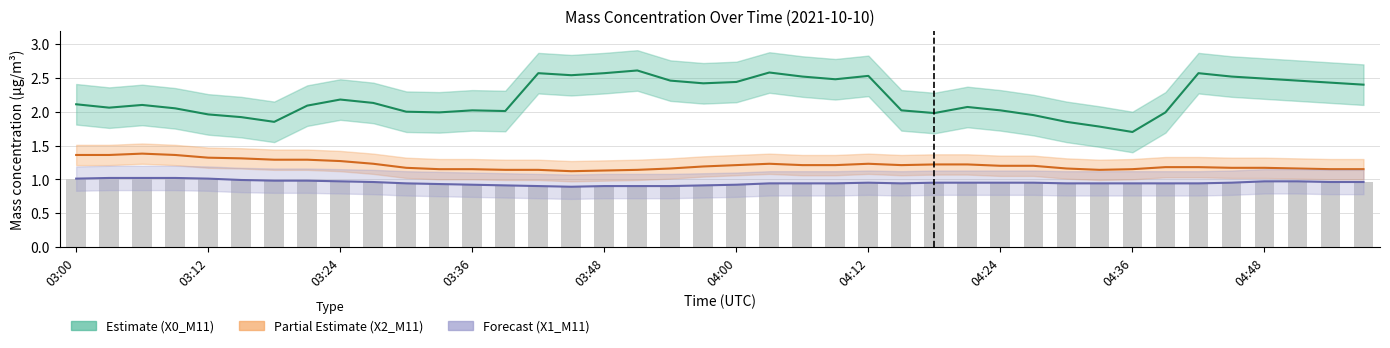

Which series has the largest total across all categories?

X0_M11 (Estimate)